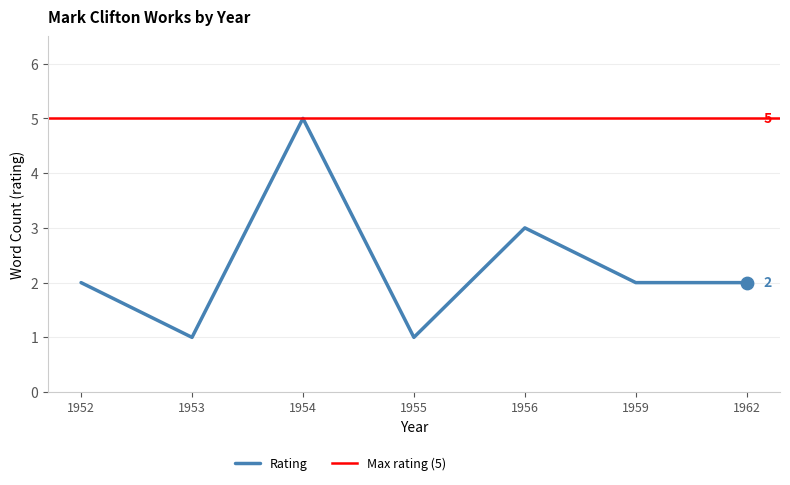

What is the highest value of the Rating series?

5